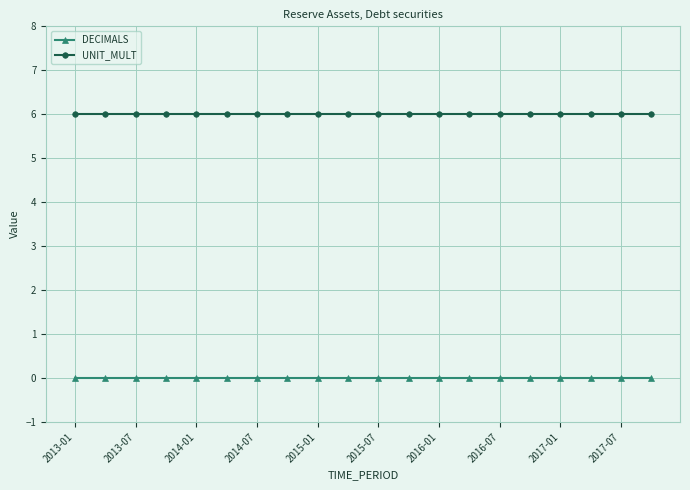

What is the maximum value shown in the chart?

6